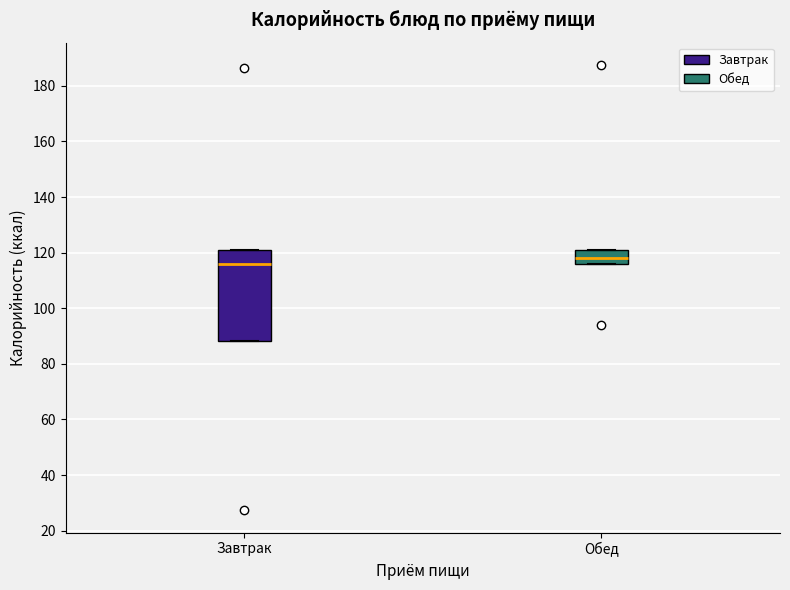

Reading left to right, read every box against the y-axis: the position of its median line, the range the box covers, and the ends of its whiskers. The values are not printed on the chart, so give them approximately, as read against the axis.

Завтрак: median 116, box 88 to 122, whiskers 88 to 122
Обед: median 118, box 116 to 122, whiskers 116 to 122